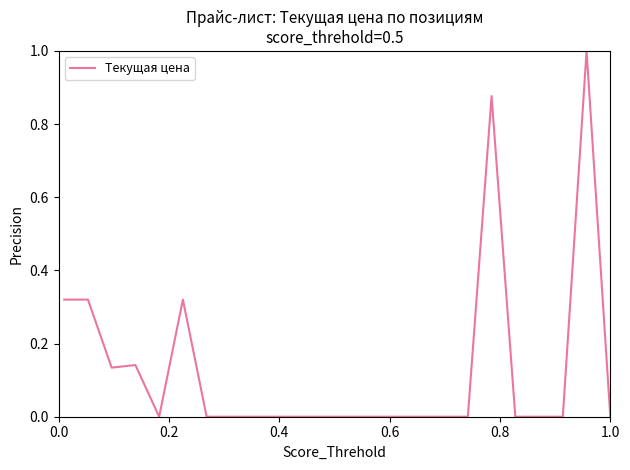

What is the difference between the maximum and minimum values?

1.0